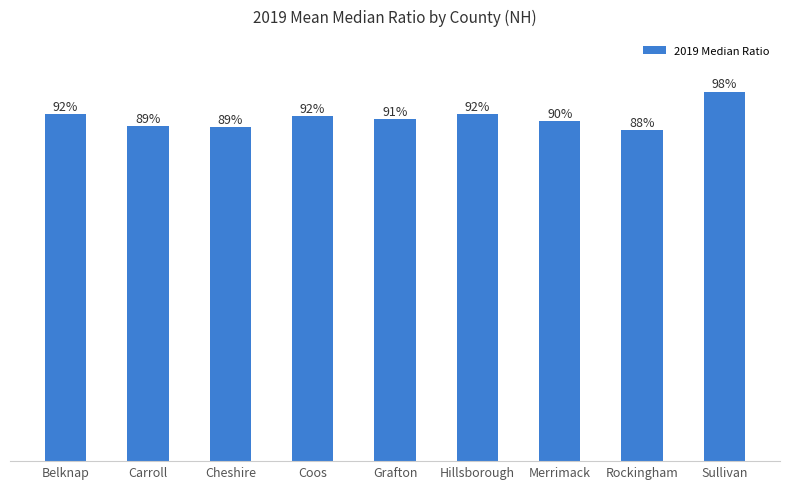

What is the label of the 8th bar from the left?

Rockingham